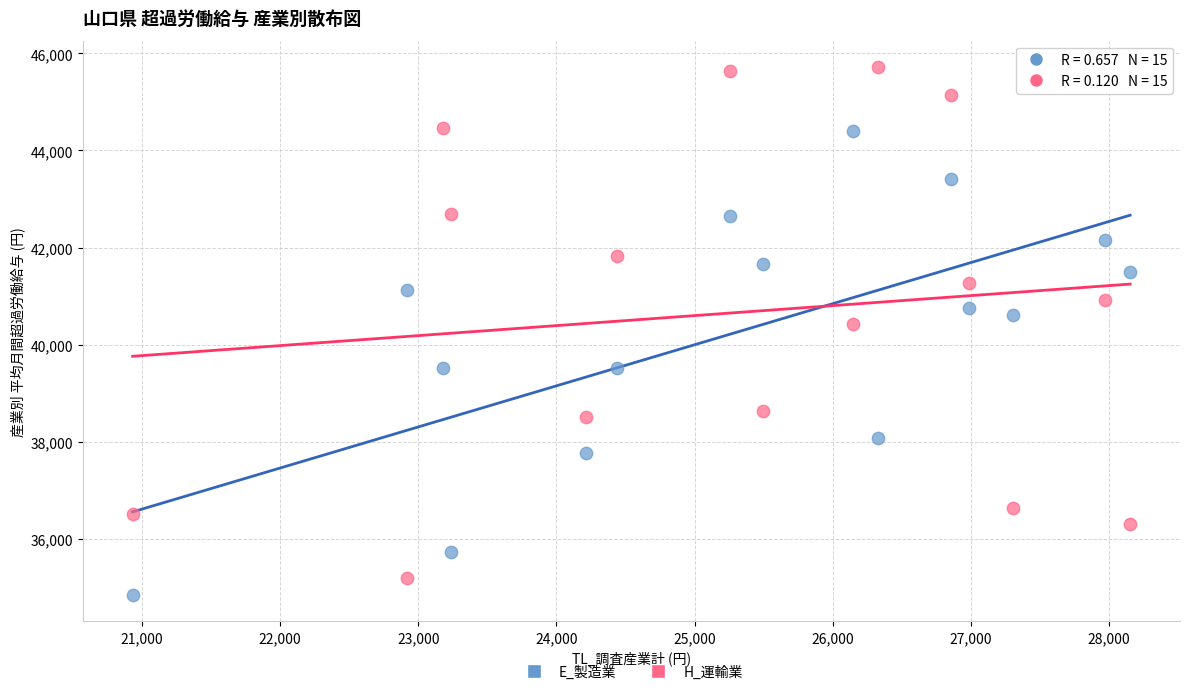

Across all series, what Y value is closest to 40281?

40425